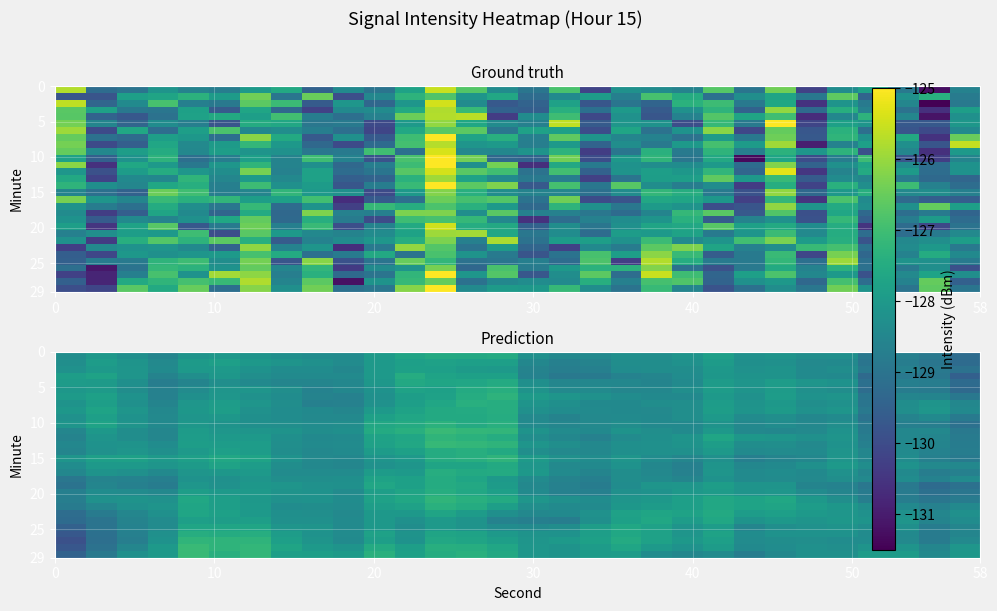

What is the total value across all series at 11?

-3834.8